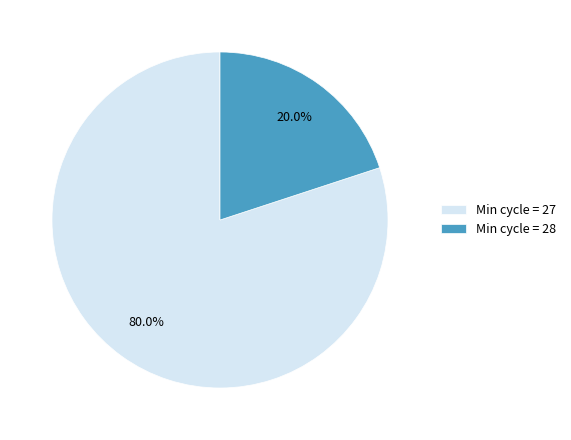

What percentage is NOT represented by Min cycle = 27?

20.0%